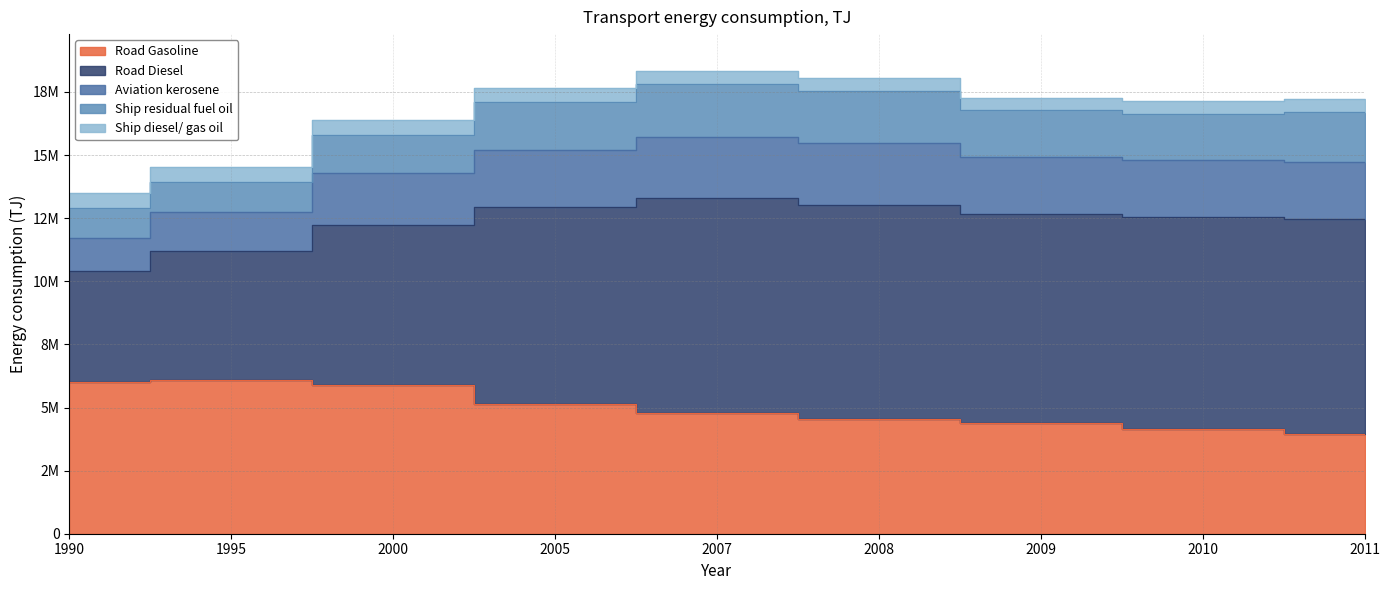

Reading left to right, what are all the values shown in this chart?

Road Gasoline: 1990=6028220	1995=6078858	2000=5895541	2005=5124562	2007=4782550	2008=4556329	2009=4403342	2010=4151095	2011=3935164
Road Diesel: 1990=4378468	1995=5104895	2000=6351489	2005=7802938	2007=8518943	2008=8452486	2009=8246304	2010=8393152	2011=8542186
Aviation kerosene: 1990=1313624	1995=1554097	2000=2047017	2005=2268324	2007=2418339	2008=2457103	2009=2281757	2010=2242145	2011=2244753
Ship residual fuel oil: 1990=1193240	1995=1185080	2000=1488640	2005=1910120	2007=2093280	2008=2076520	2009=1860720	2010=1837960	2011=1976623
Ship diesel/ gas oil: 1990=565986	1995=595725	2000=598276	2005=568158	2007=513803	2008=506864	2009=479597	2010=513293	2011=522407